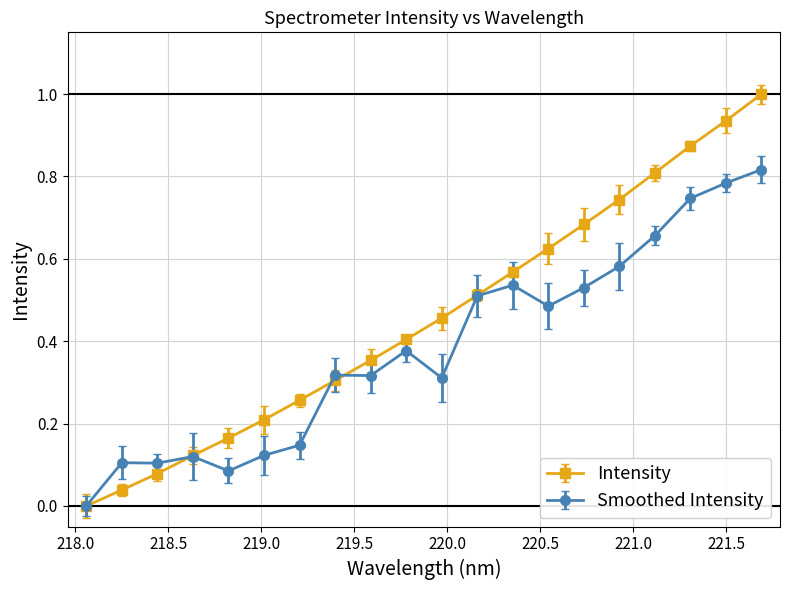

Rank the series by their maximum value, from lowest to highest.

Smoothed Intensity, Intensity